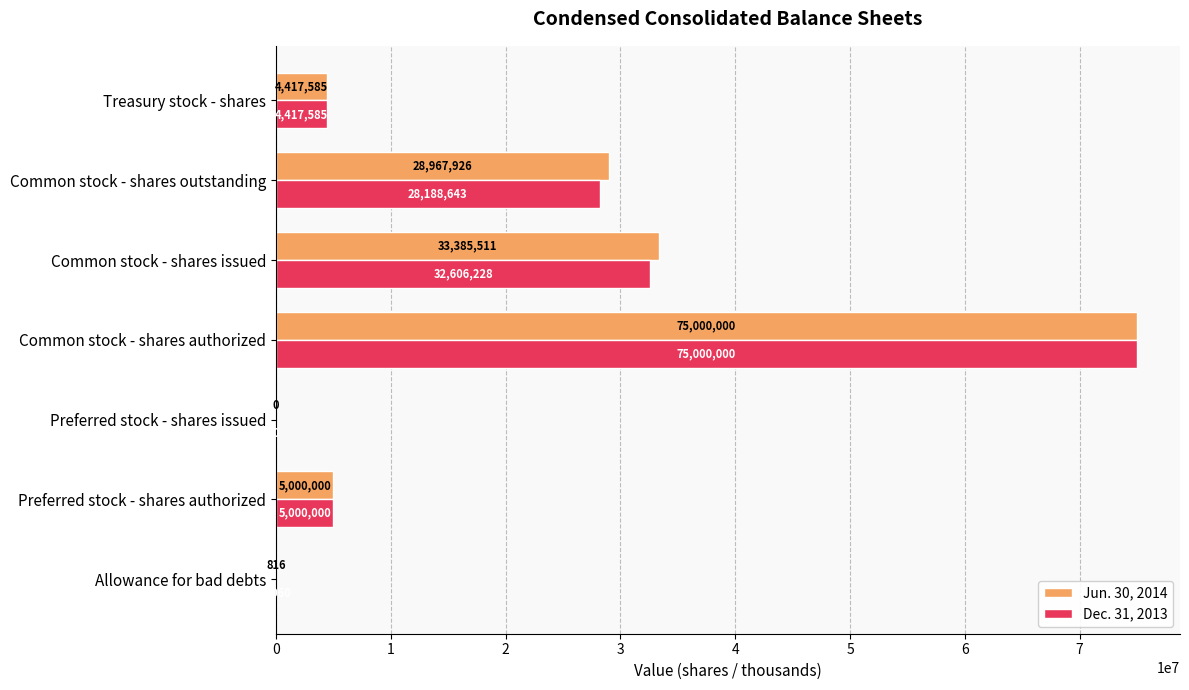

What is the average value of the Dec. 31, 2013 series?

20744788